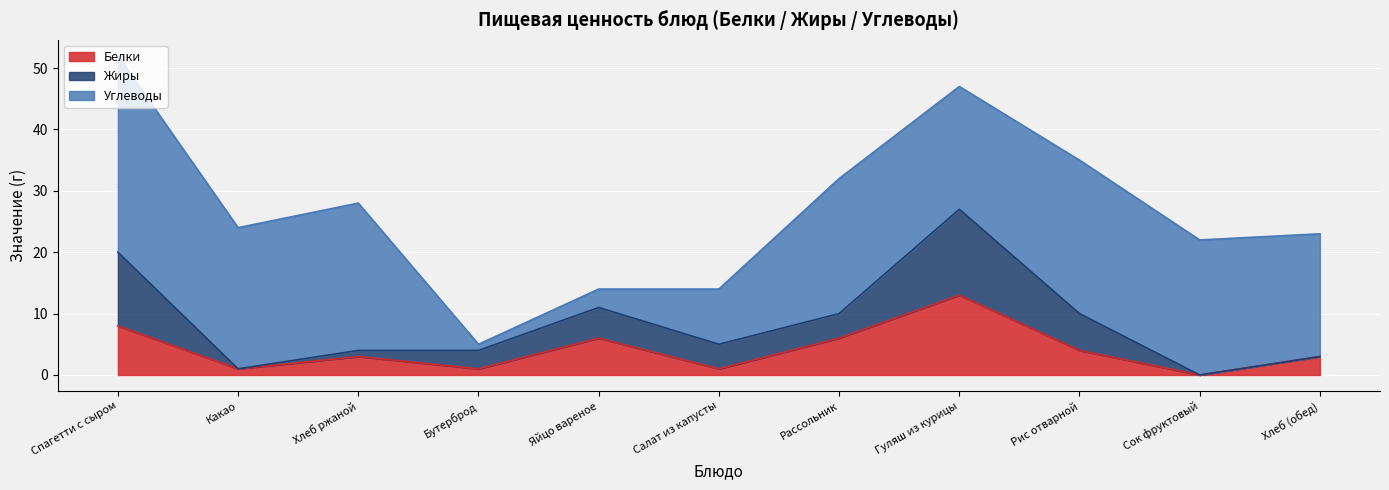

What is the average value of the Углеводы series?

18